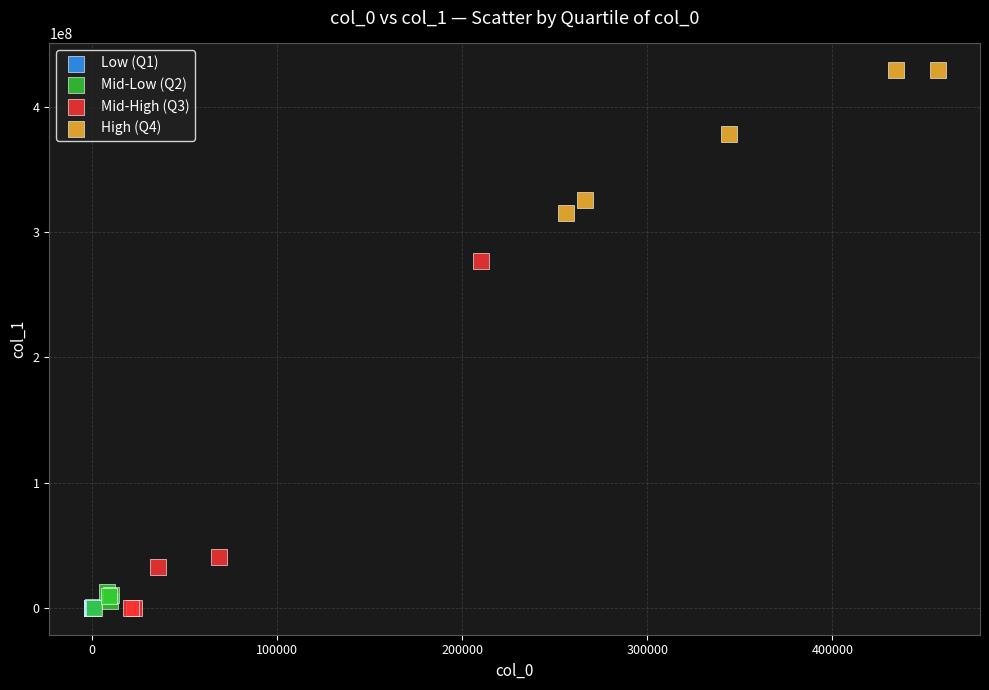

Which series reaches the maximum Y coordinate?

High (Q4)